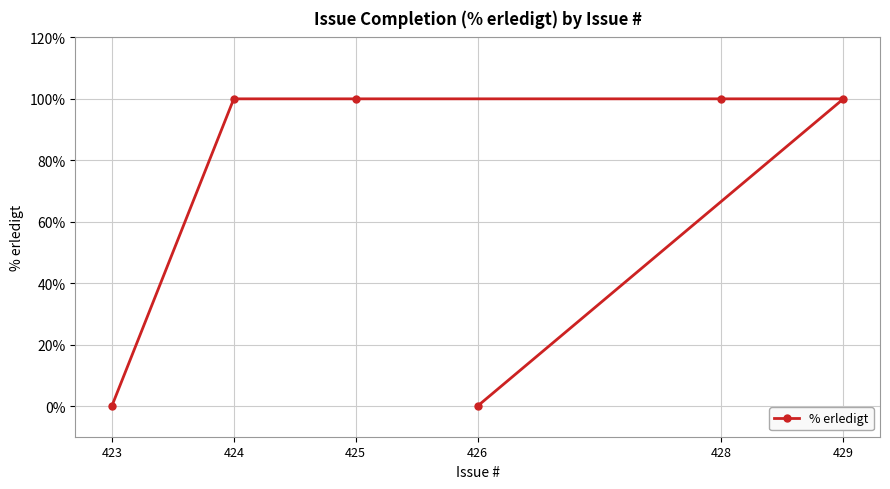

What is the sum of all values?

400